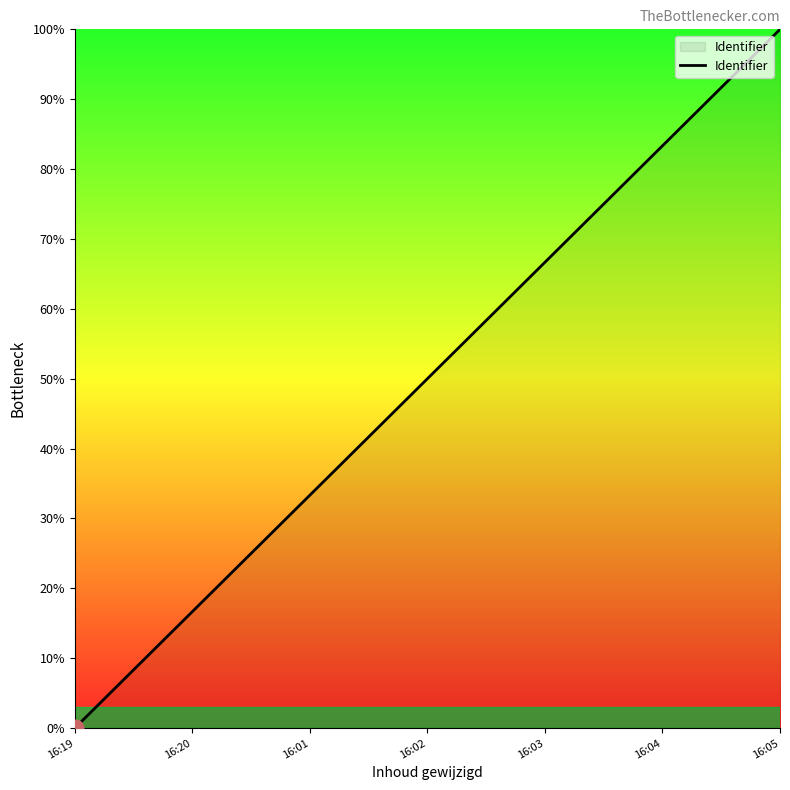

The chart shows a value of 115.8 at 16:03. True or false?

False